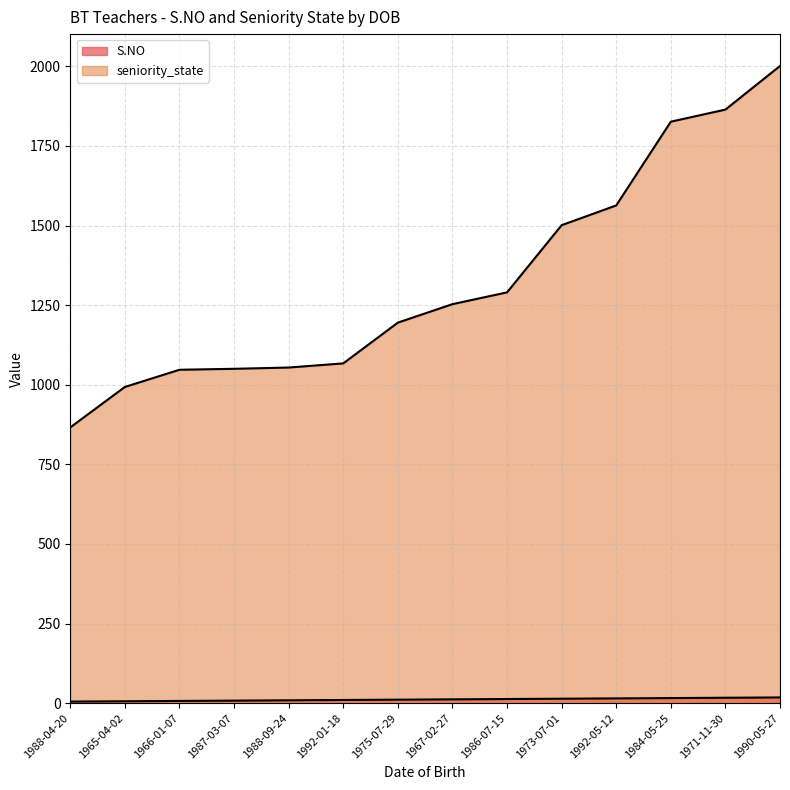

At which category is the sum across all series the highest?

1990-05-27